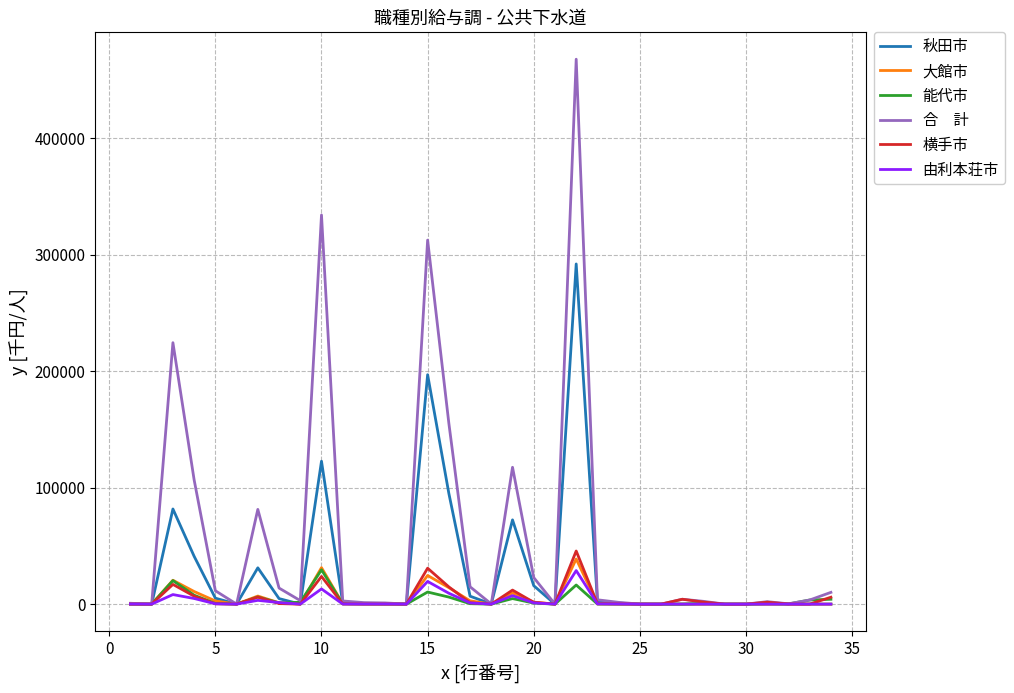

What is the greatest value displayed?

467604